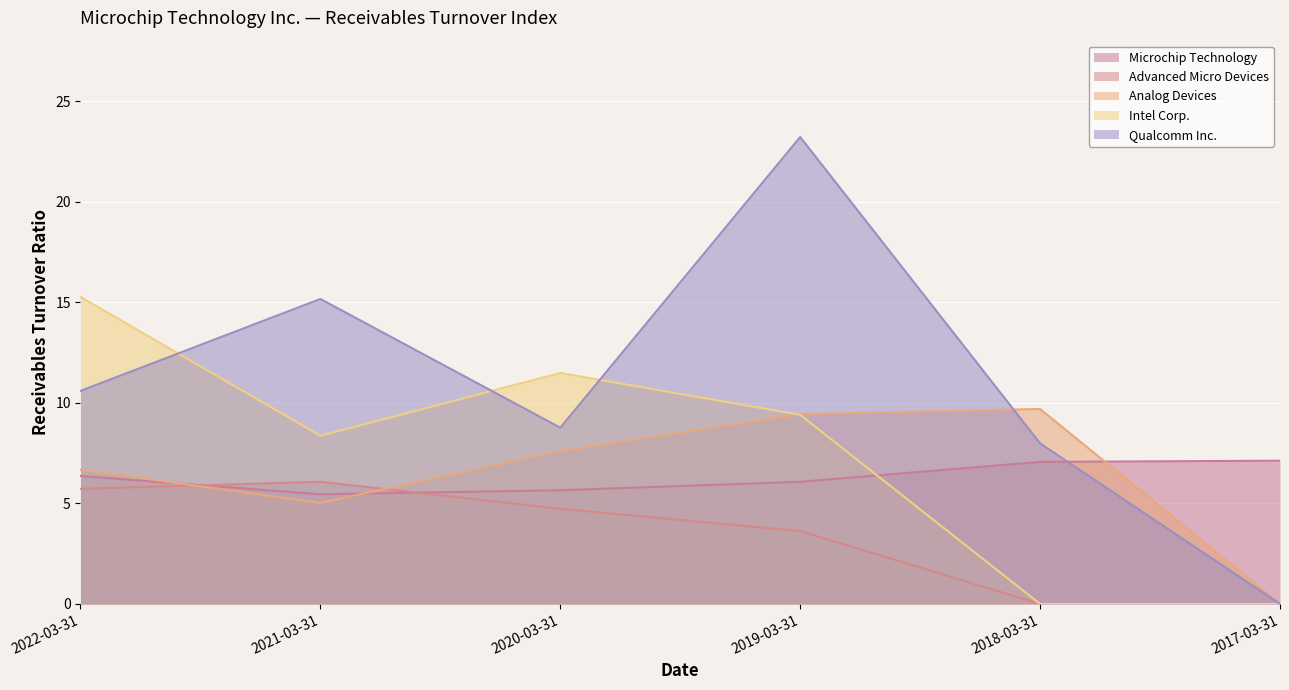

Where do Intel Corp. and Analog Devices first cross each other?

2020-03-31 and 2019-03-31